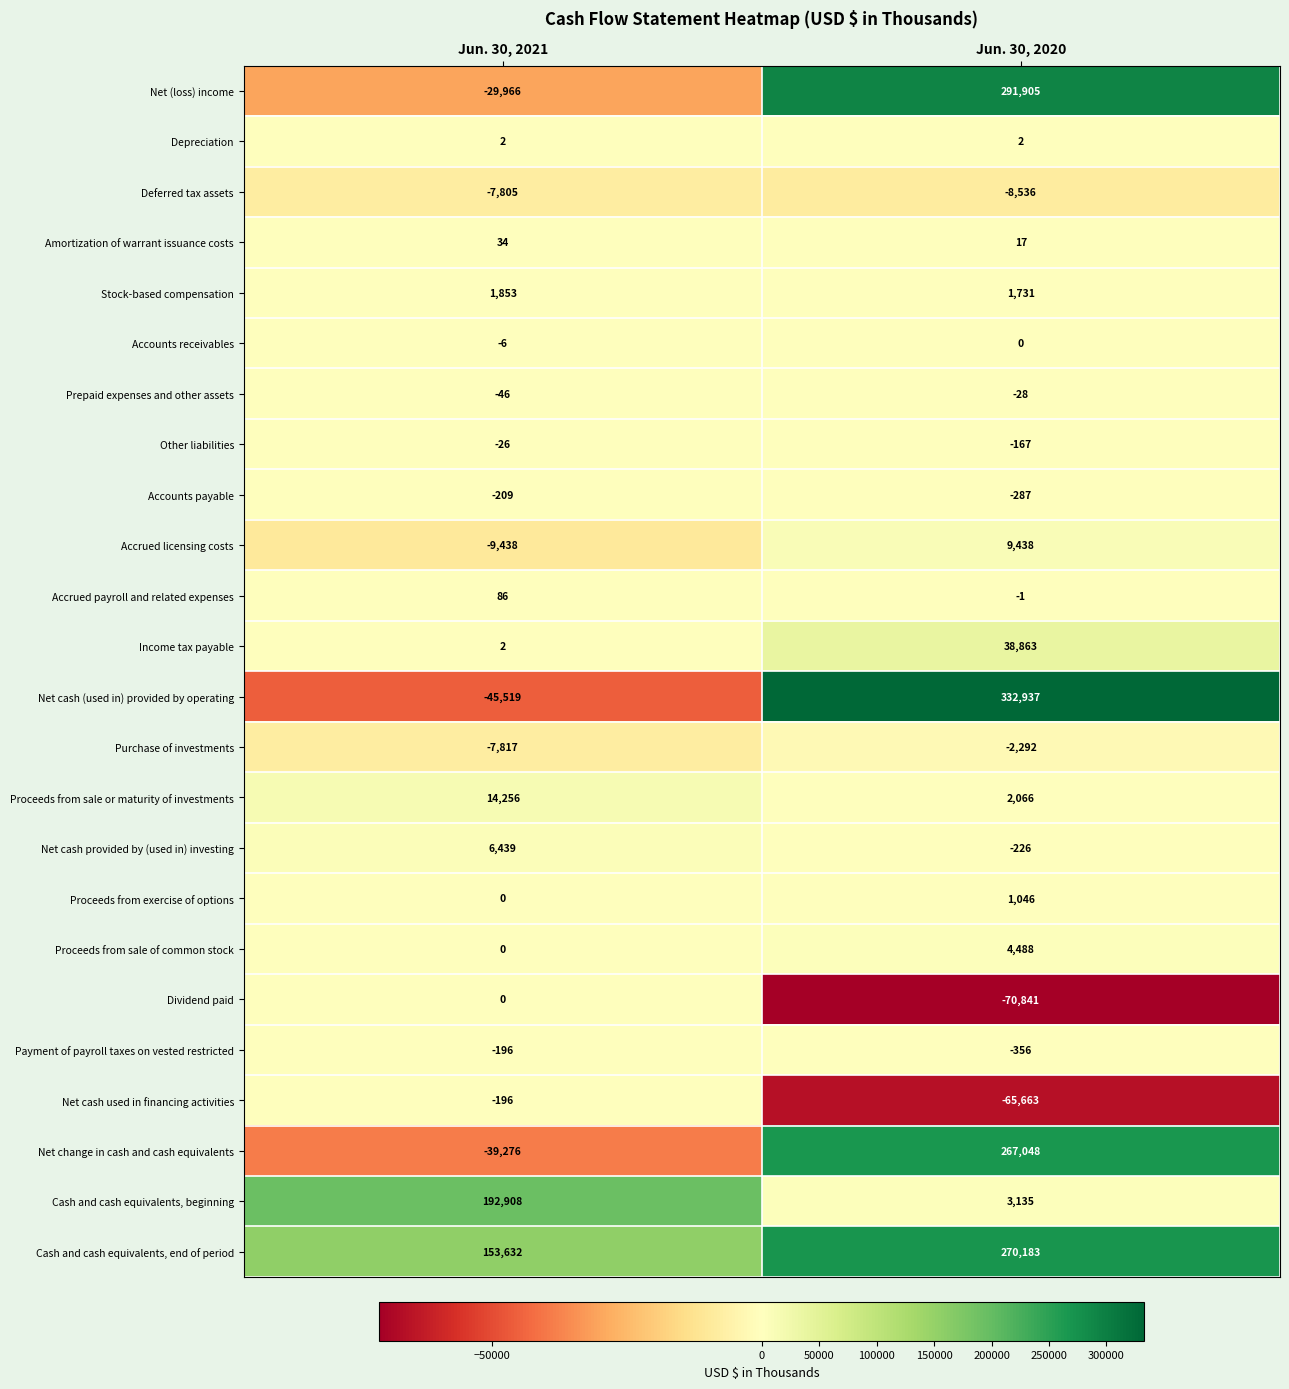

What is the average value of the Payment of payroll taxes on vested restricted series?

-276